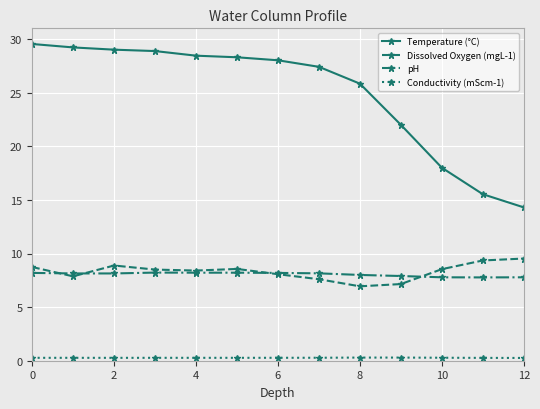

Count the number of categories in the chart.

13